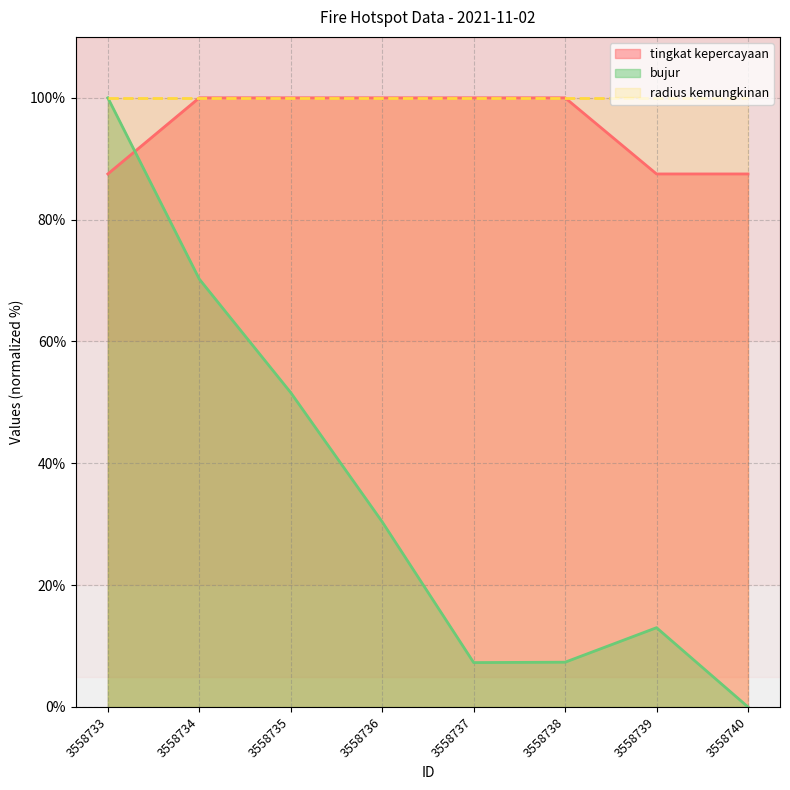

The value of tingkat kepercayaan at 3558737 is 34.2. True or false?

False